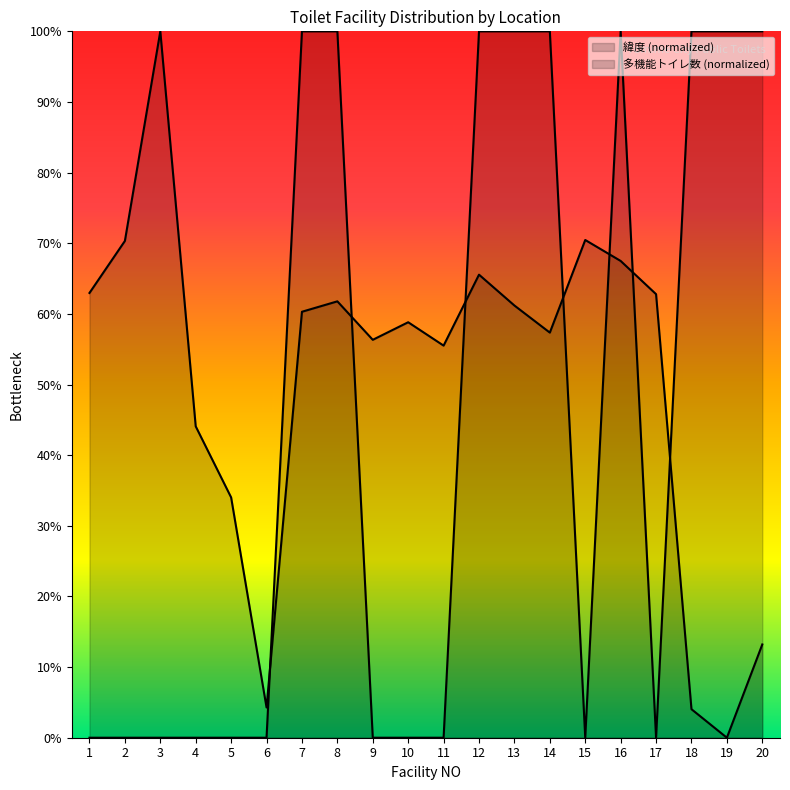

Which series changed the most between 7 and 9?

多機能トイレ数